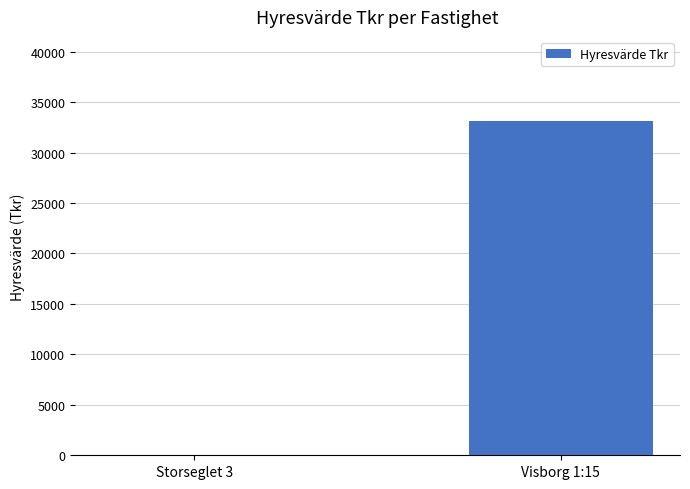

The value at Visborg 1:15 is 7085. True or false?

False